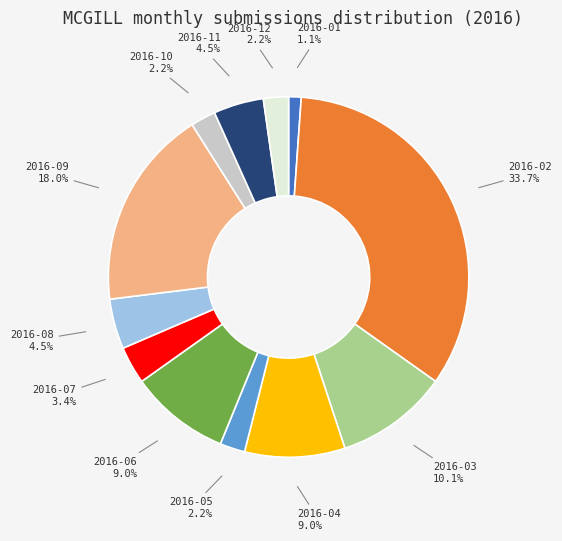

Is there any slice that represents more than half of the pie?

No